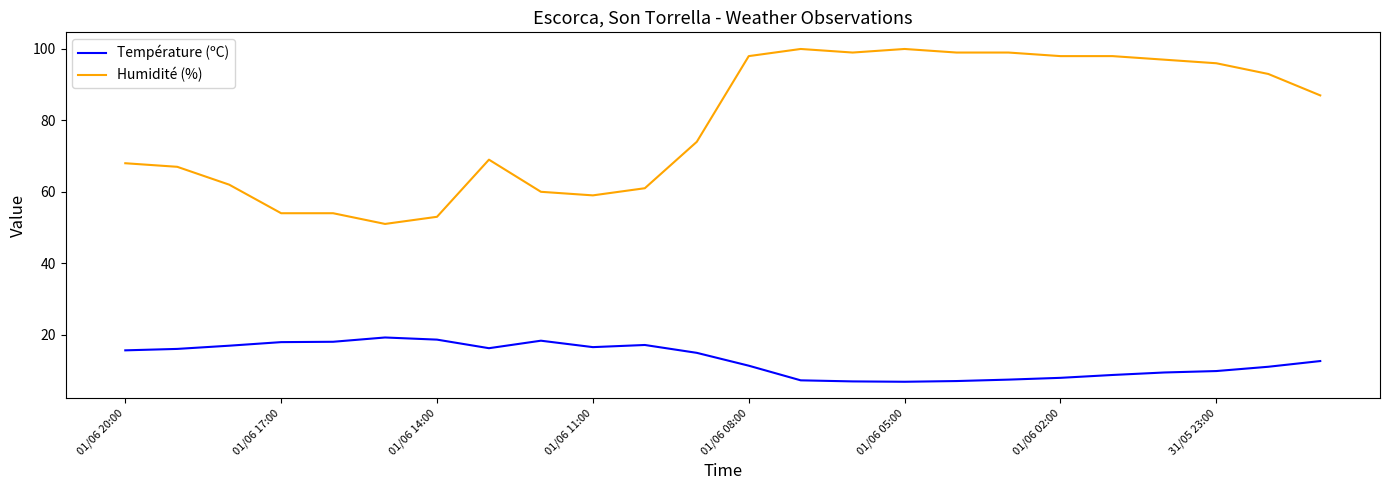

Does the chart have visible grid lines?

No